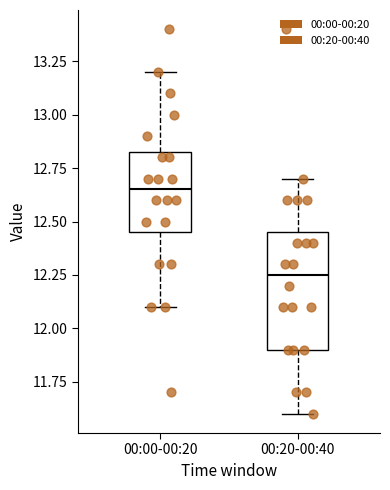

Reading left to right, read every box against the y-axis: the position of its median line, the range the box covers, and the ends of its whiskers. The values are not printed on the chart, so give them approximately, as read against the axis.

00:00-00:20: median 12.65, box 12.45 to 12.85, whiskers 12.10 to 13.20
00:20-00:40: median 12.25, box 11.90 to 12.45, whiskers 11.60 to 12.70